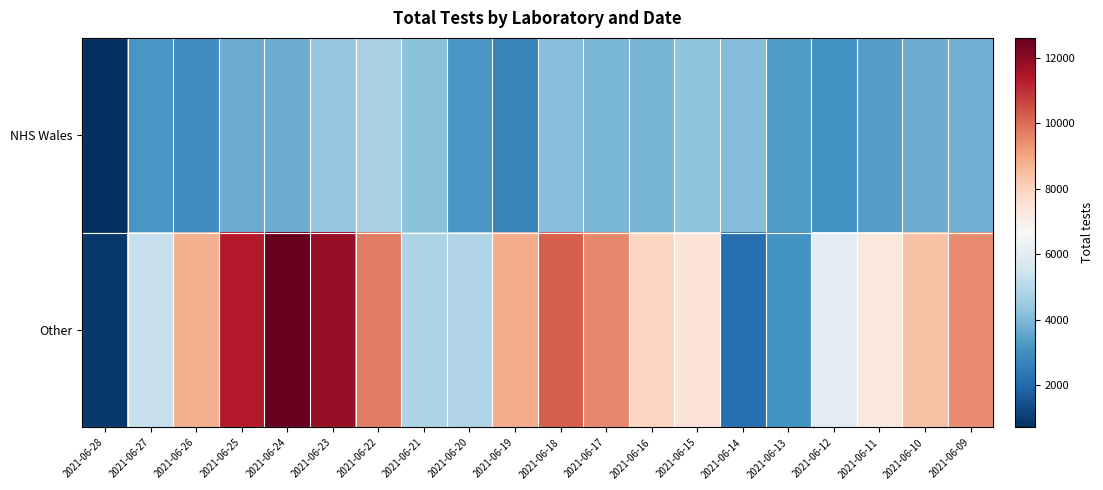

Reading right to left, list all the values displayed in this chart.

NHS Wales: 2021-06-09=3780	2021-06-10=3684	2021-06-11=3371	2021-06-12=3061	2021-06-13=3274	2021-06-14=4070	2021-06-15=4283	2021-06-16=3908	2021-06-17=3948	2021-06-18=4140	2021-06-19=2674	2021-06-20=3181	2021-06-21=4226	2021-06-22=4707	2021-06-23=4422	2021-06-24=3710	2021-06-25=3714	2021-06-26=2952	2021-06-27=3194	2021-06-28=706
Other: 2021-06-09=9479	2021-06-10=8384	2021-06-11=7279	2021-06-12=5970	2021-06-13=3121	2021-06-14=2165	2021-06-15=7405	2021-06-16=7918	2021-06-17=9529	2021-06-18=10218	2021-06-19=8875	2021-06-20=4885	2021-06-21=4810	2021-06-22=9752	2021-06-23=11846	2021-06-24=12603	2021-06-25=11371	2021-06-26=8765	2021-06-27=5276	2021-06-28=907